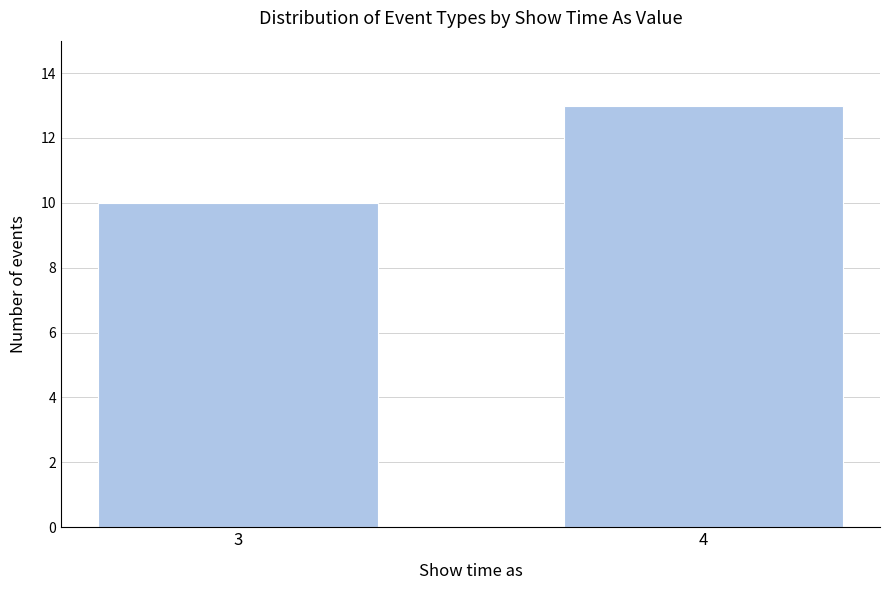

Reading left to right, transcribe all the data shown in this chart.

3=10	4=13